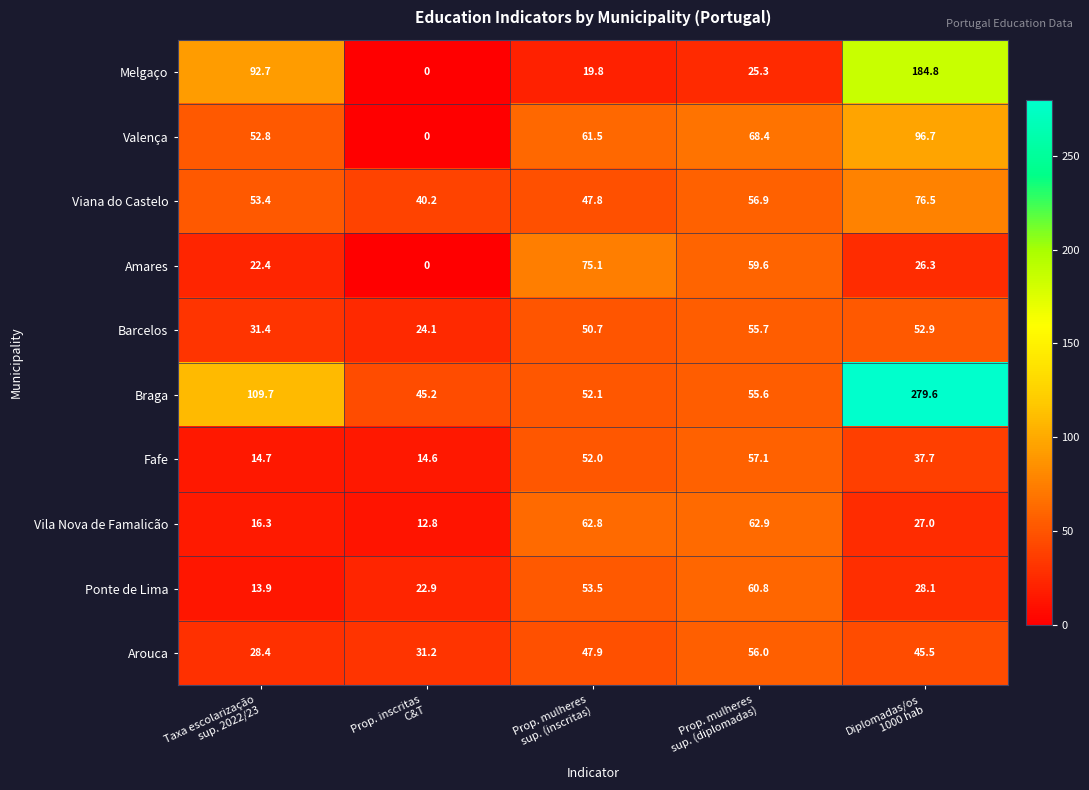

Which series has the widest spread of values?

Braga